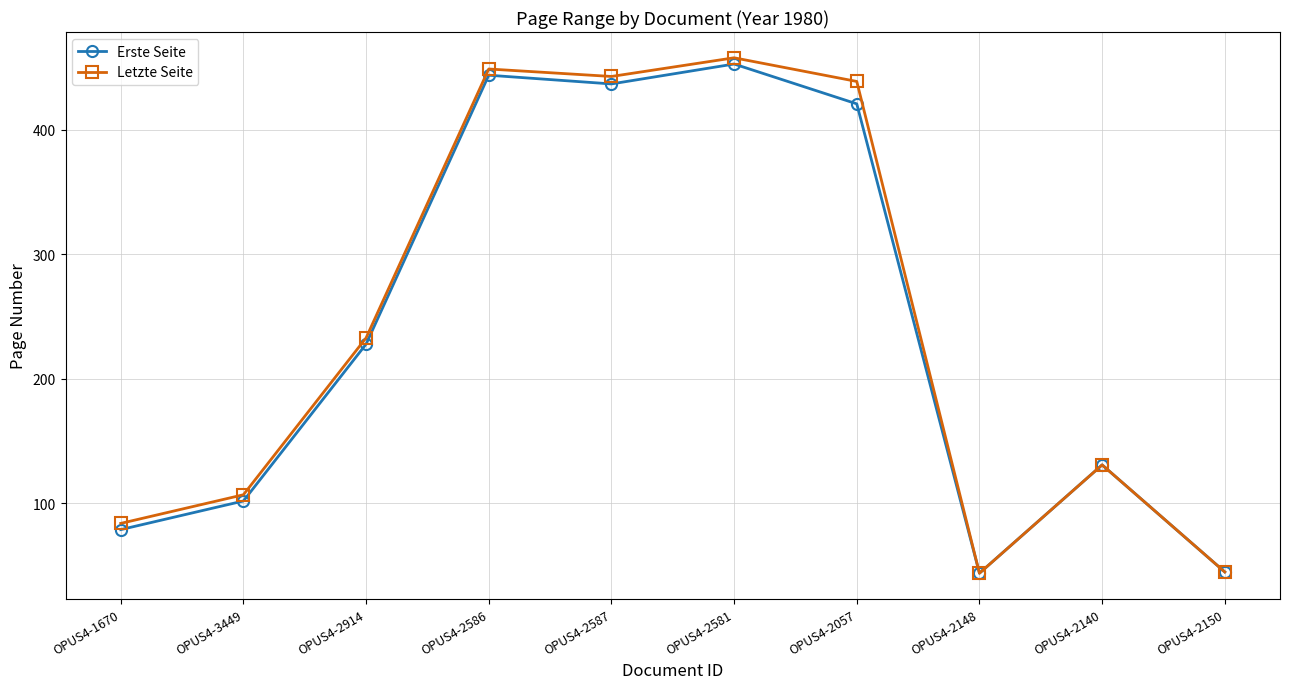

What is the difference between the maximum and minimum values in the Erste Seite series?

409